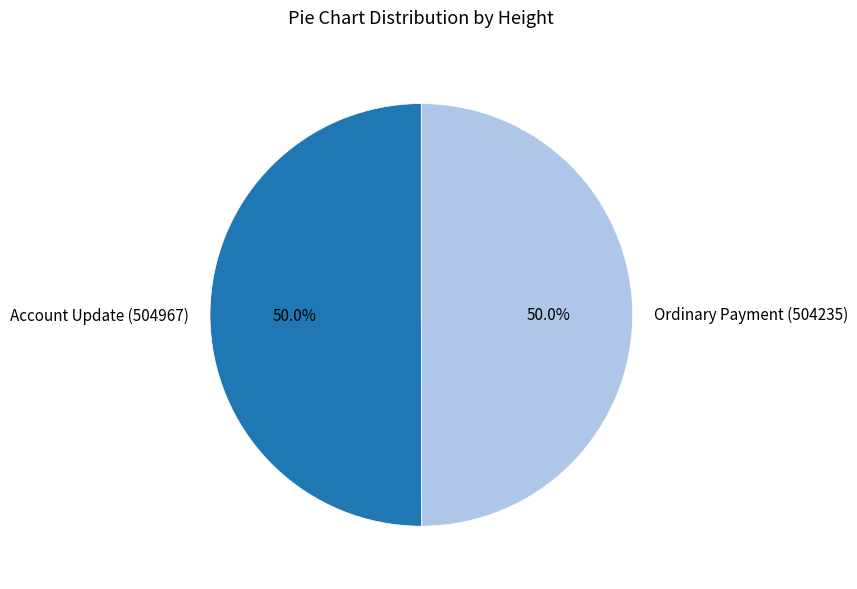

To the nearest percent, what portion does Ordinary Payment (504235) represent?

50%